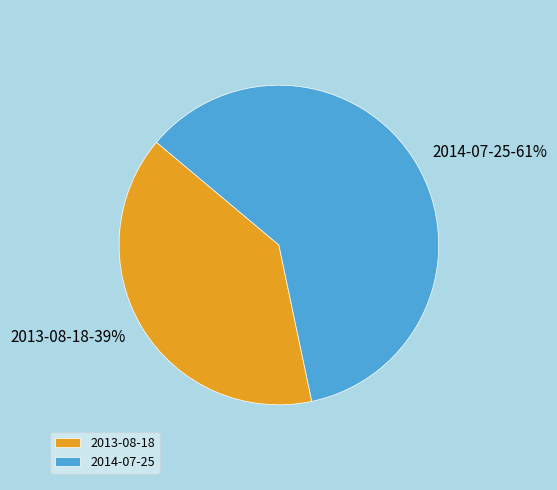

Does any single category account for the majority?

Yes